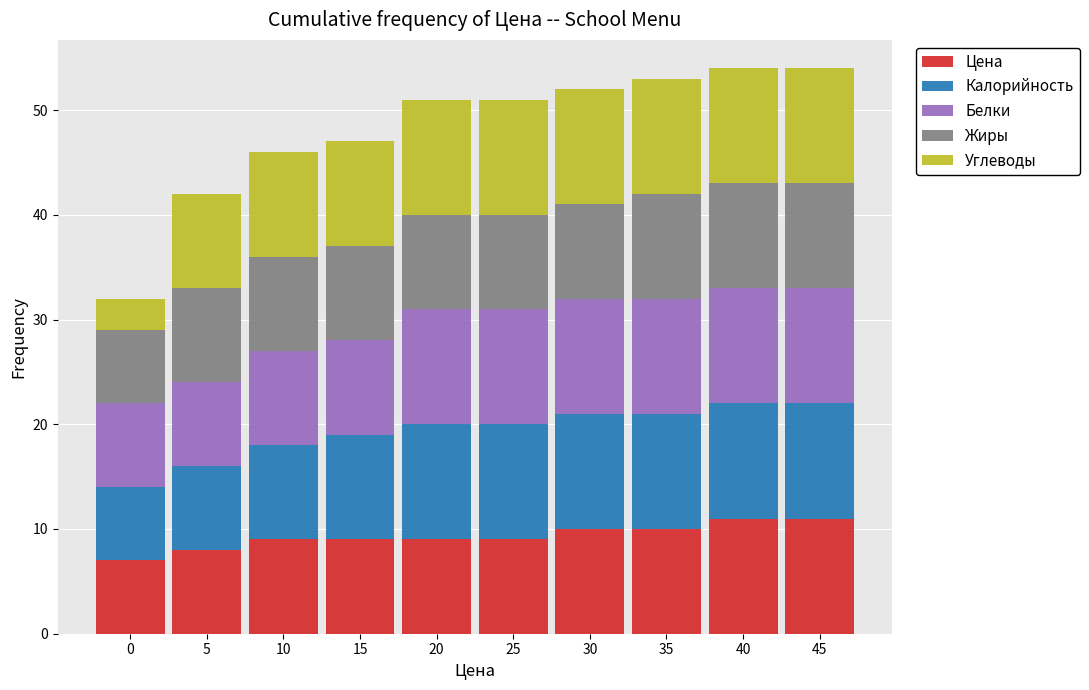

What is the lowest value of the Цена series?

7